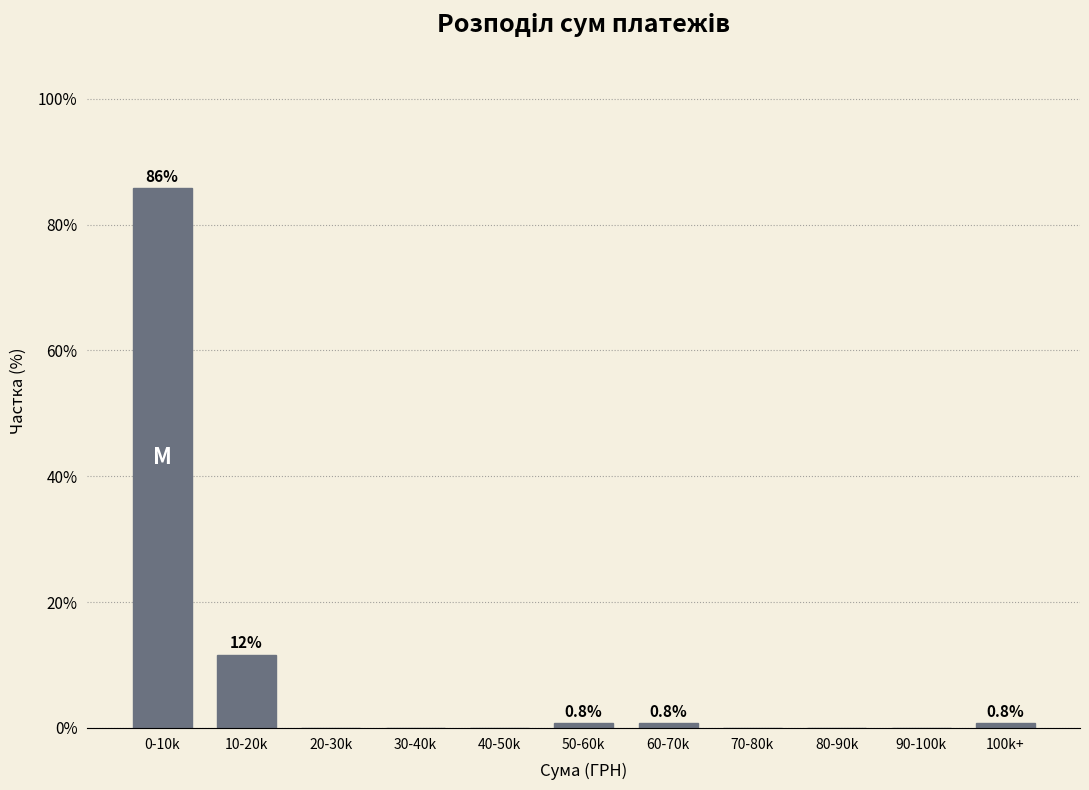

Reading right to left, transcribe all the data shown in this chart.

100k+=0.8	90-100k=0.0	80-90k=0.0	70-80k=0.0	60-70k=0.8	50-60k=0.8	40-50k=0.0	30-40k=0.0	20-30k=0.0	10-20k=11.7	0-10k=85.8